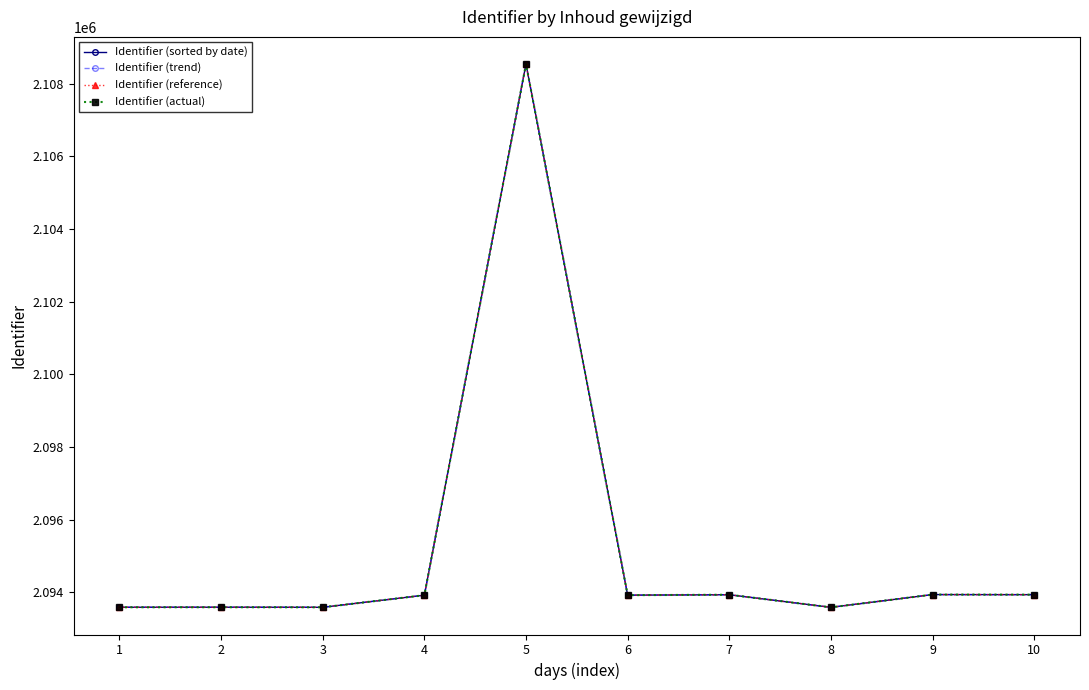

In Identifier (sorted by date), how many points are lower than both neighbors (excluding endpoints)?

3